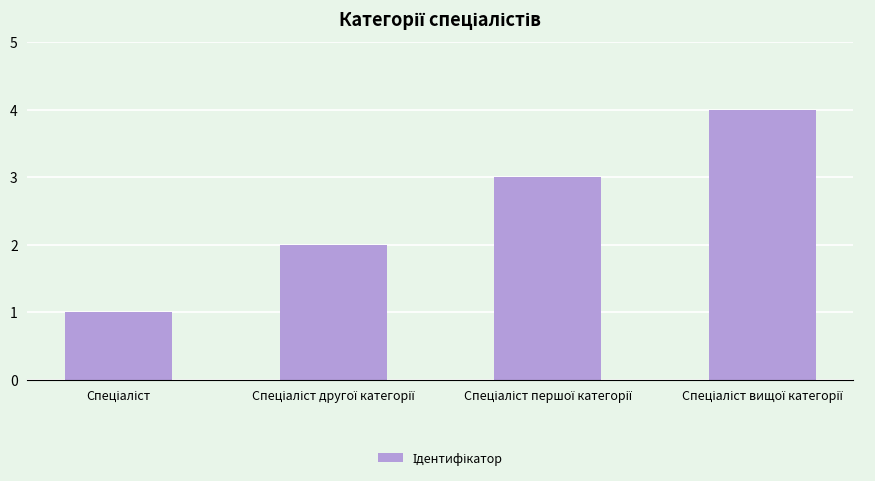

What is the difference between the maximum and minimum values?

3